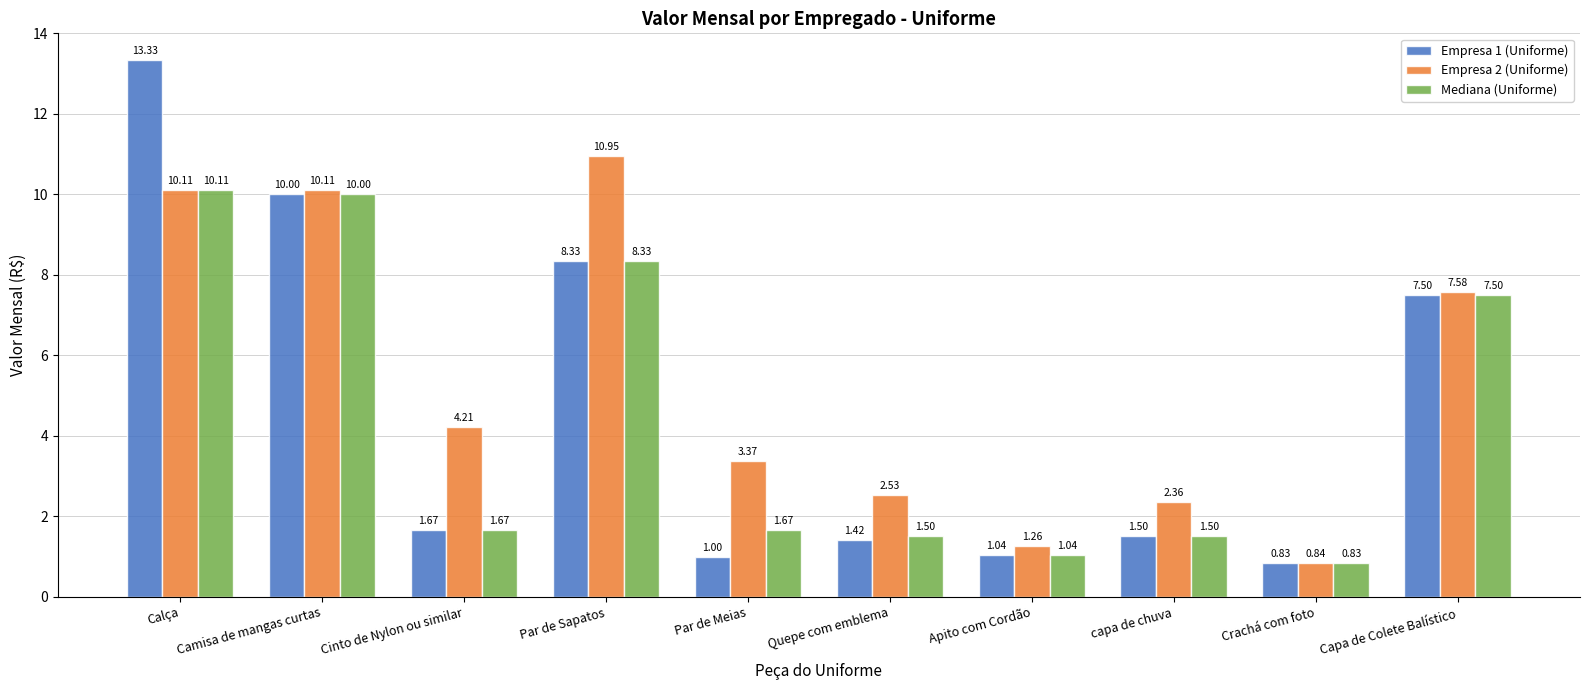

How many bars are there in total?

30